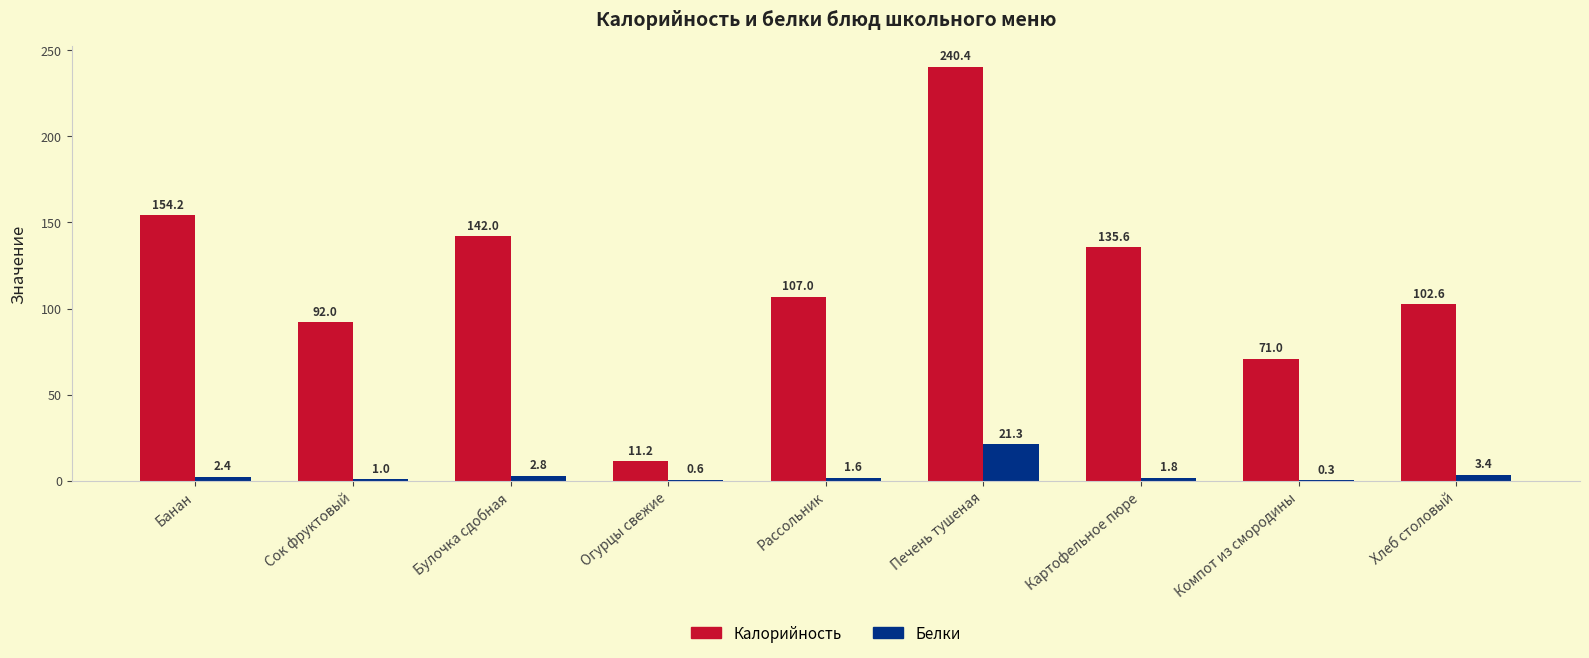

Where is Калорийность nearest to the value 125?

Картофельное пюре